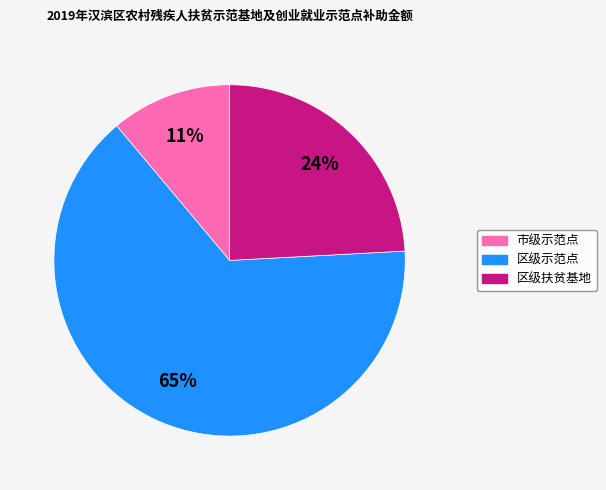

Does any single category account for the majority?

Yes